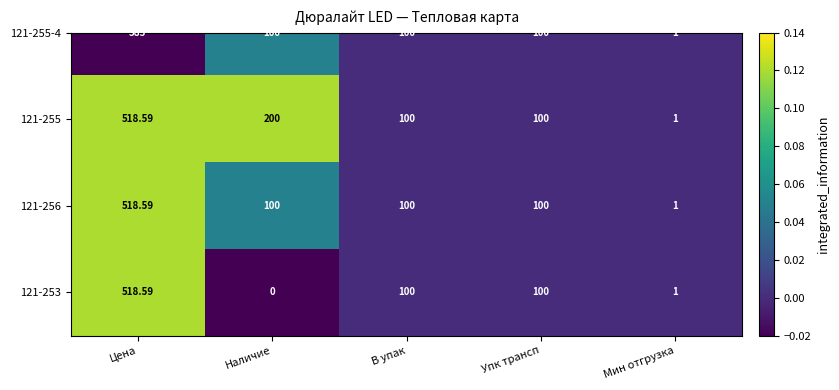

The value at Наличие is -0.0. True or false?

False